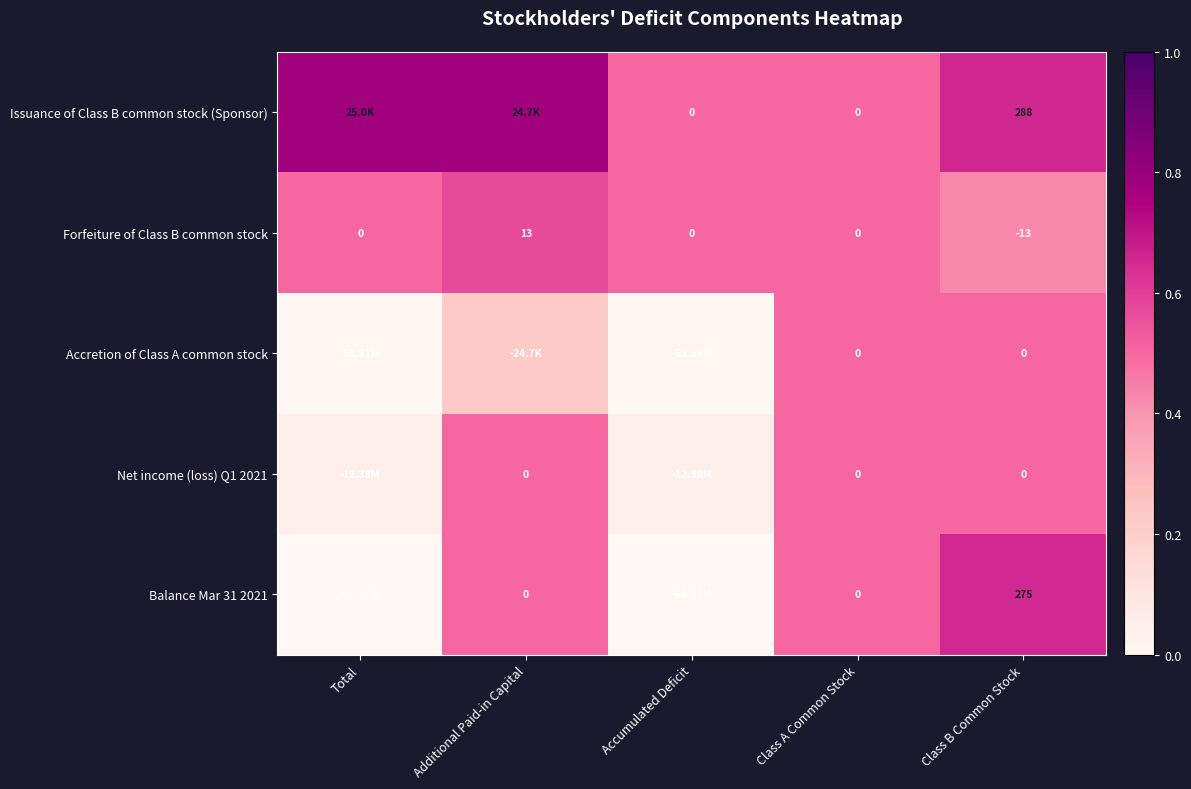

Count the number of categories in the chart.

5